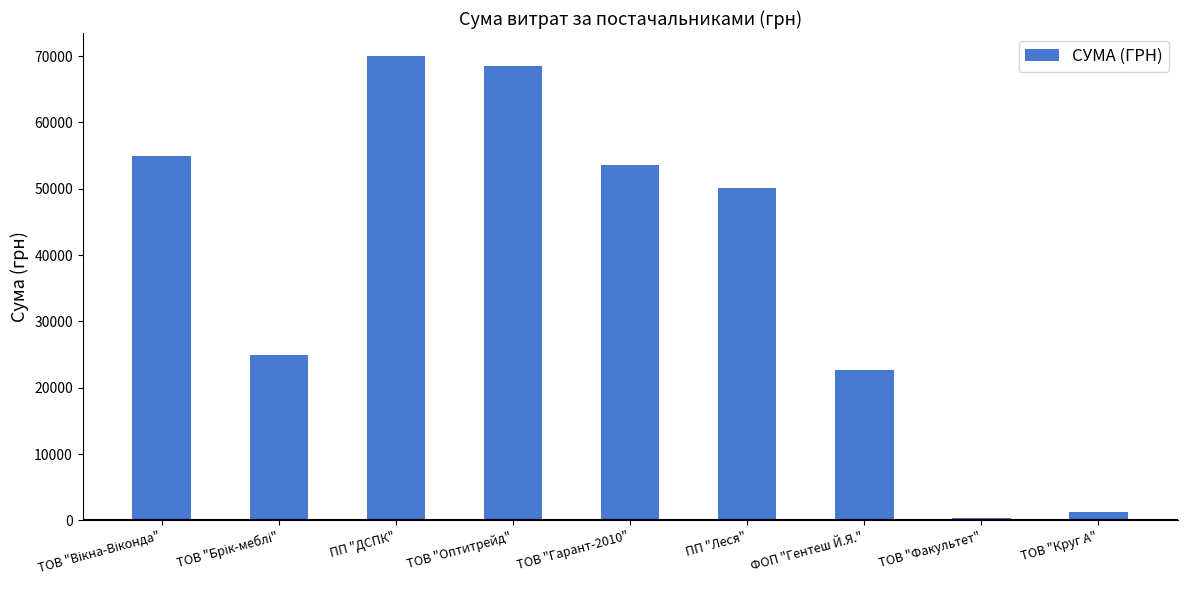

Is it true that the value at ФОП "Гентеш Й.Я." is 22659.5?

True